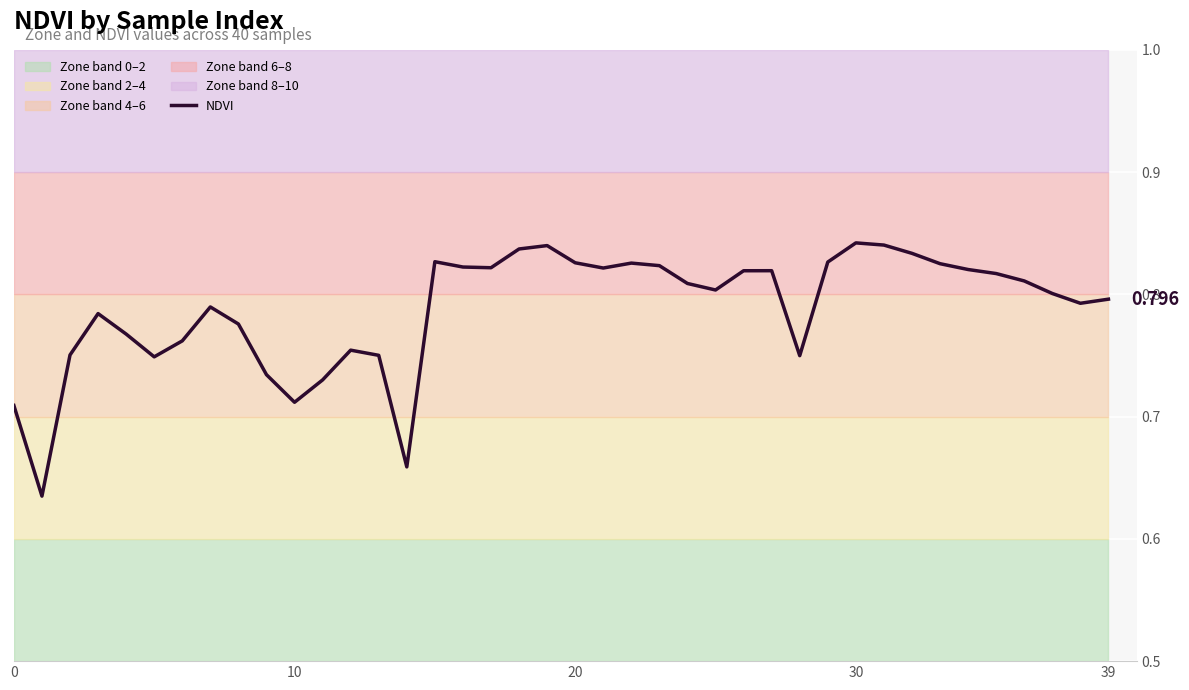

At which category does the chart reach its peak across all series?

30